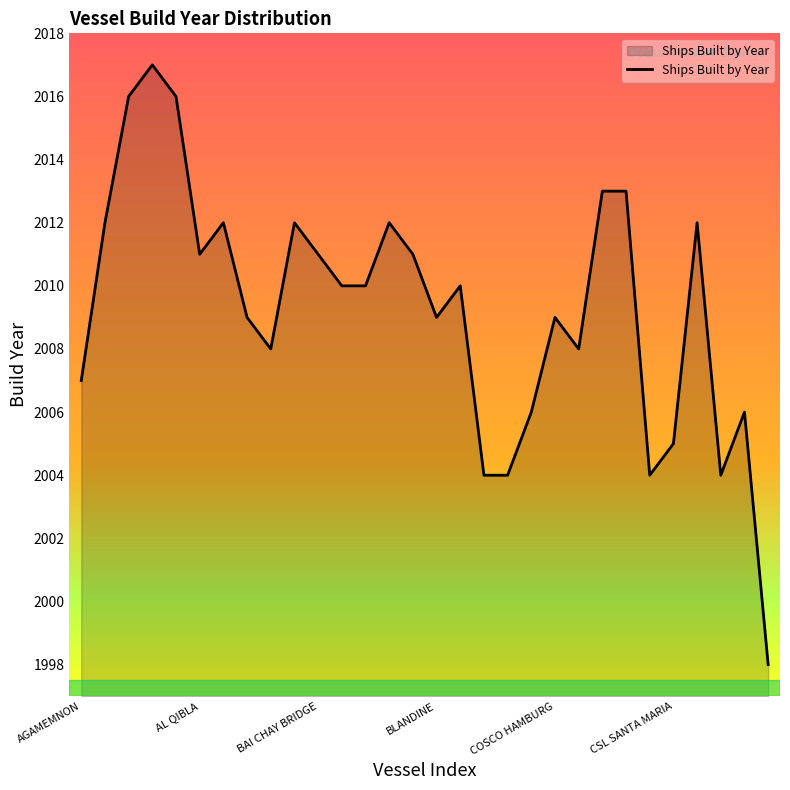

What is the minimum value shown in the chart?

1998